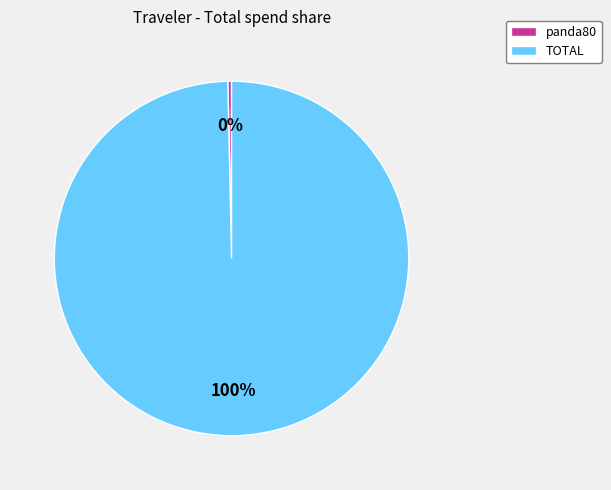

Which has a higher value, panda80 or TOTAL?

TOTAL